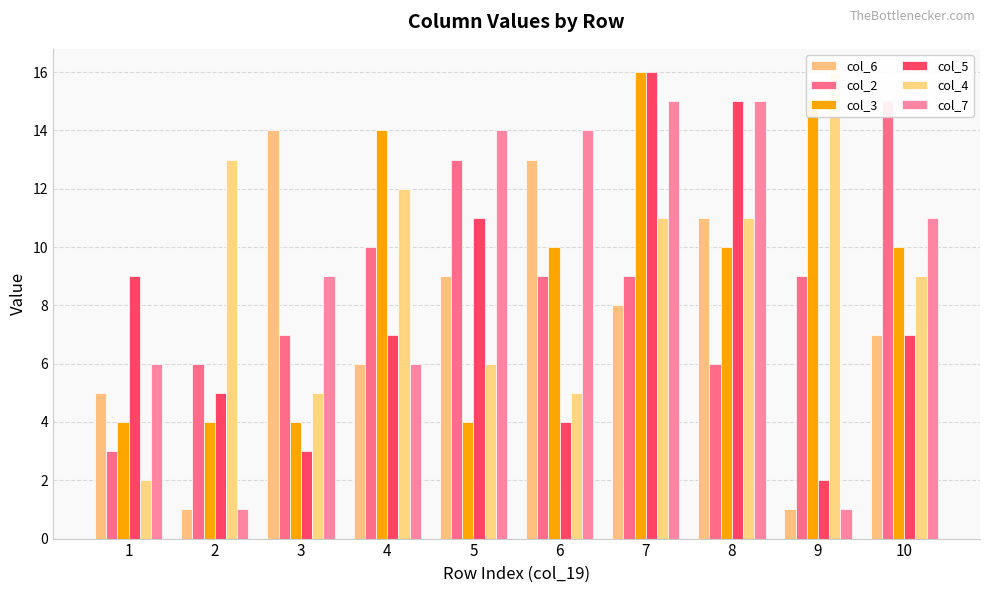

Count the number of categories in the chart.

10